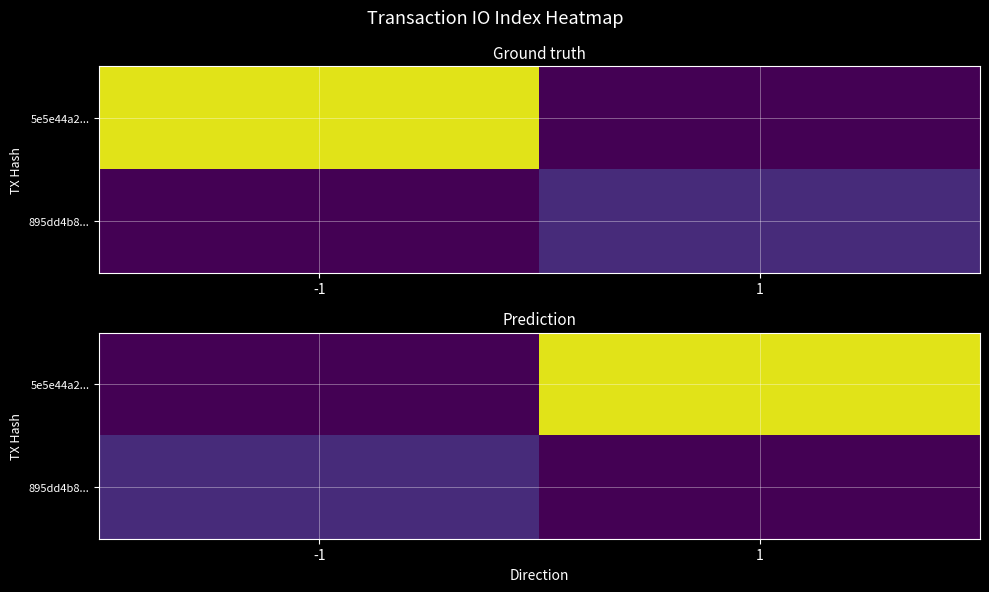

Rank the series by their average value, from highest to lowest.

5e5e44a2..., 895dd4b8...